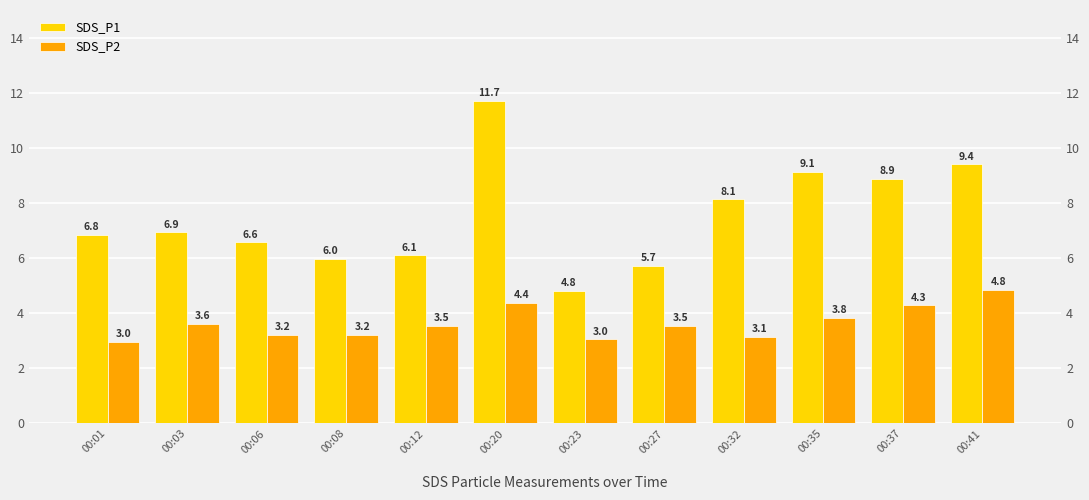

True or false: SDS_P1 has a value of 9.1 at 00:35.

True